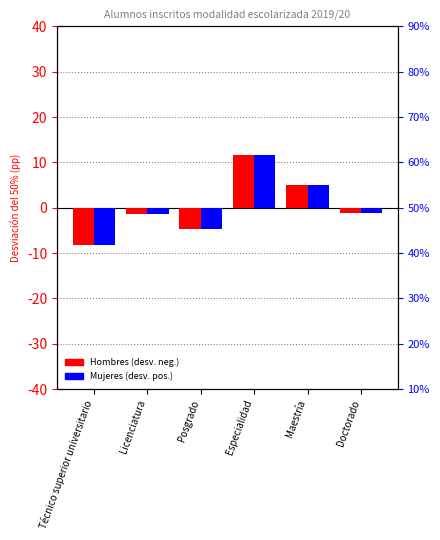

How many values in the Hombres series exceed -1?

2